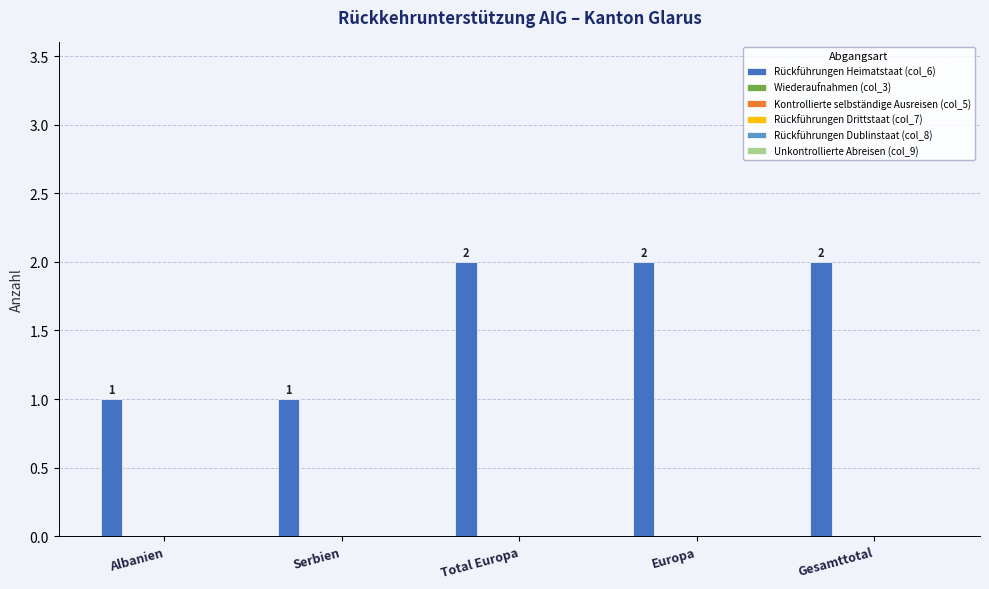

Reading right to left, transcribe all the data shown in this chart.

2	2	2	1	1